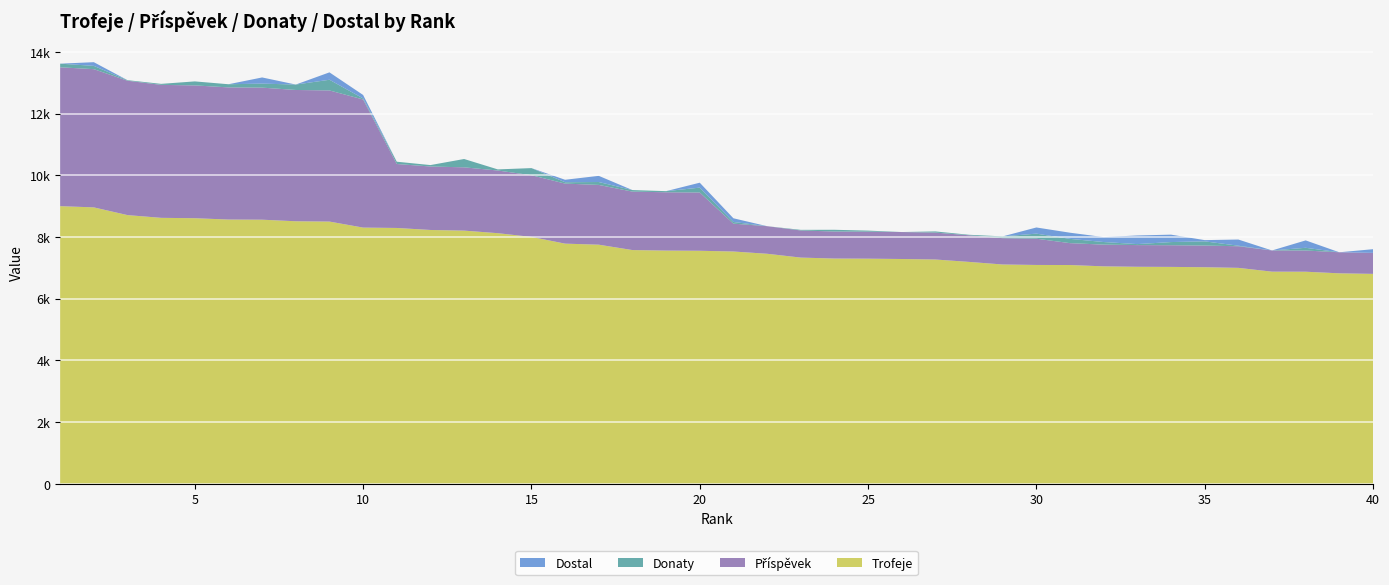

Reading left to right, transcribe all the data shown in this chart.

Trofeje: 9000	8960	8710	8621	8609	8566	8561	8510	8500	8305	8293	8228	8207	8124	8003	7785	7751	7577	7560	7554	7530	7457	7333	7302	7298	7287	7271	7193	7109	7094	7092	7049	7035	7031	7021	7000	6877	6875	6823	6805
Příspěvek: 4500	4480	4355	4310	4304	4283	4280	4255	4250	4152	2073	2057	2051	2031	2000	1946	1937	1894	1890	1888	903	894	879	876	875	874	872	863	853	851	709	704	703	703	702	700	687	687	682	680
Donaty: 118	106	18	32	130	102	130	176	346	34	74	46	270	36	230	44	94	50	36	158	54	0	20	56	34	0	38	16	58	164	138	84	32	102	136	18	0	88	0	0
Dostal: 0	120	0	0	0	0	200	0	240	112	0	0	0	0	0	80	200	0	0	160	120	0	0	0	0	0	0	0	0	200	200	160	280	240	40	200	0	240	0	120